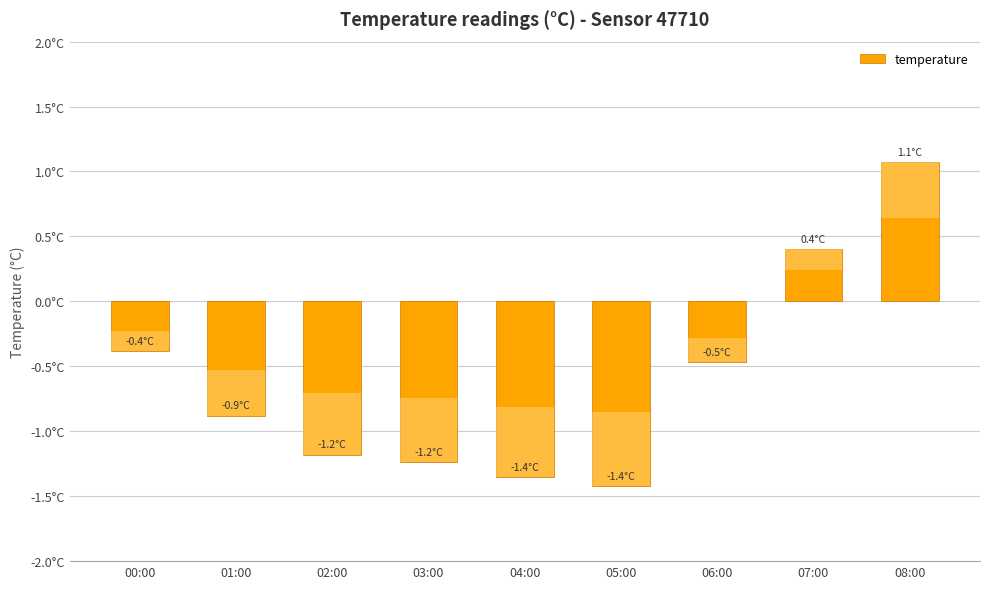

What position from the left is 00:00?

1